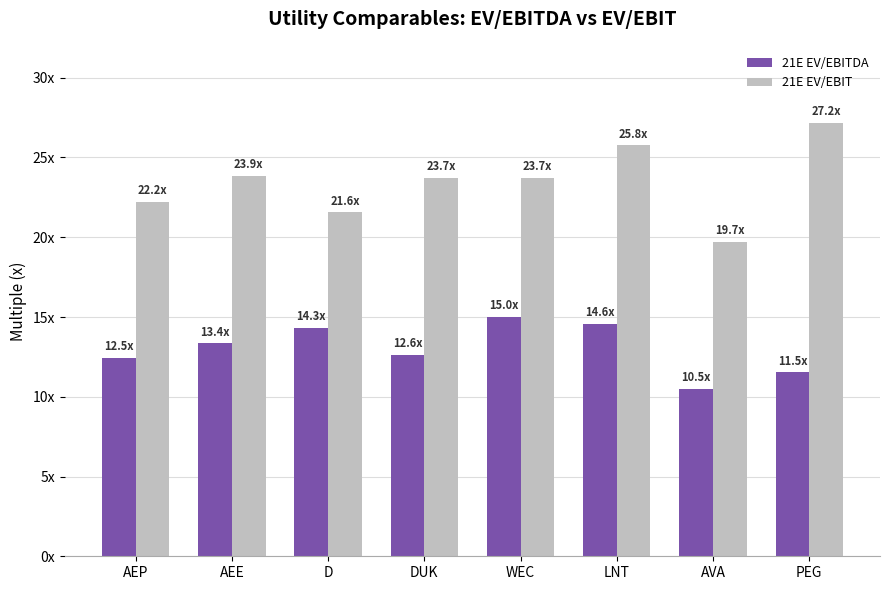

What is the greatest value displayed?

27.2